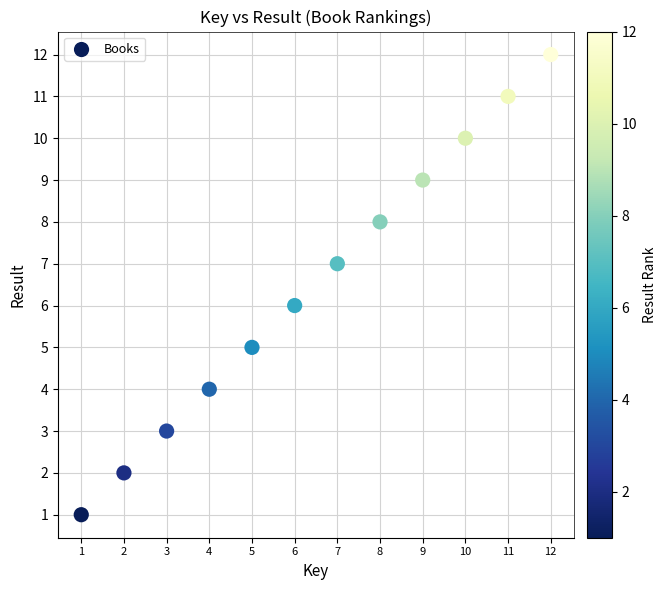

What is the average X value?

6